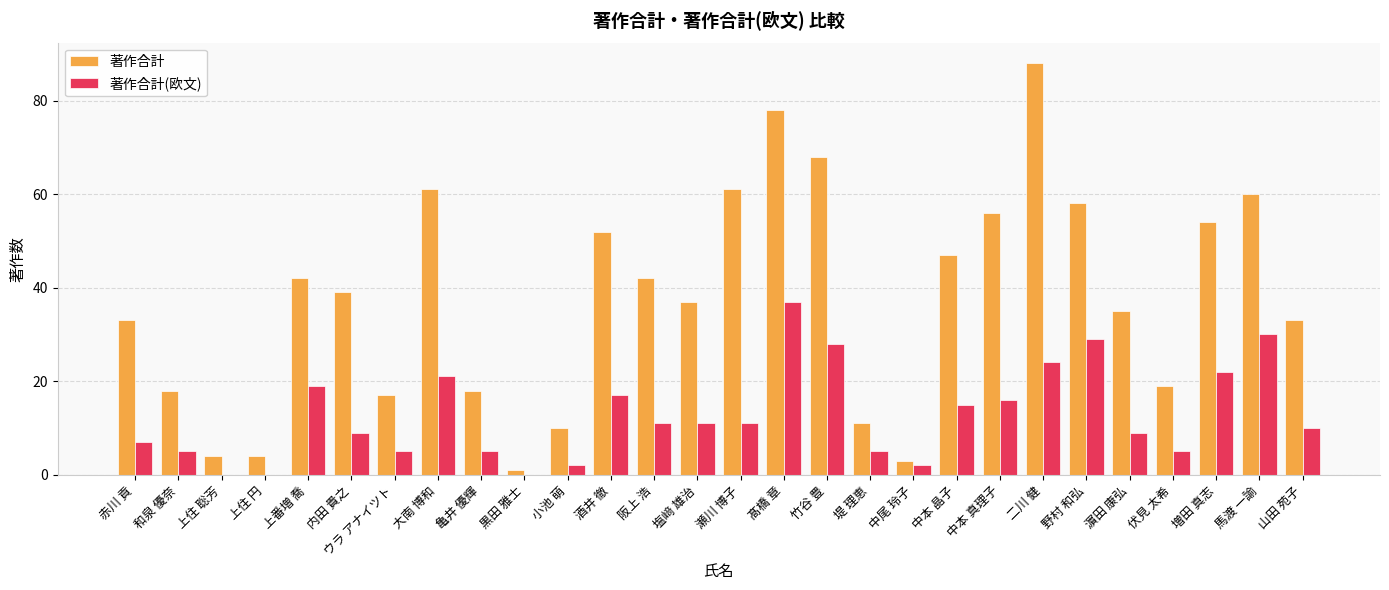

Where does the 著作合計(欧文) series first go above 11?

上番増 喬